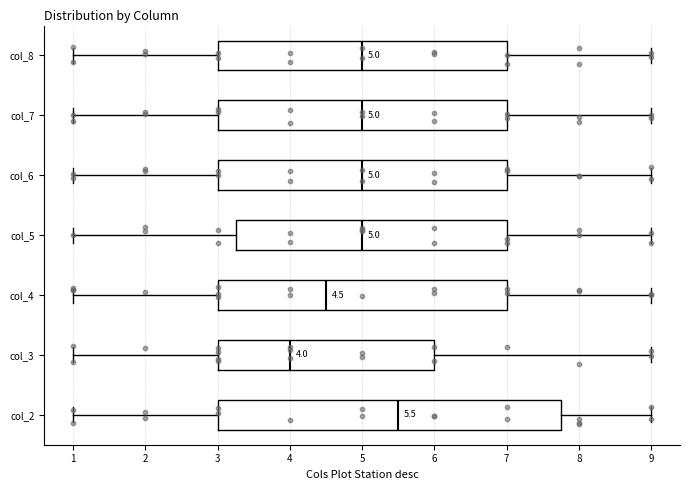

Comparing the boxes themselves (not the whiskers), which one is the widest?

col_2